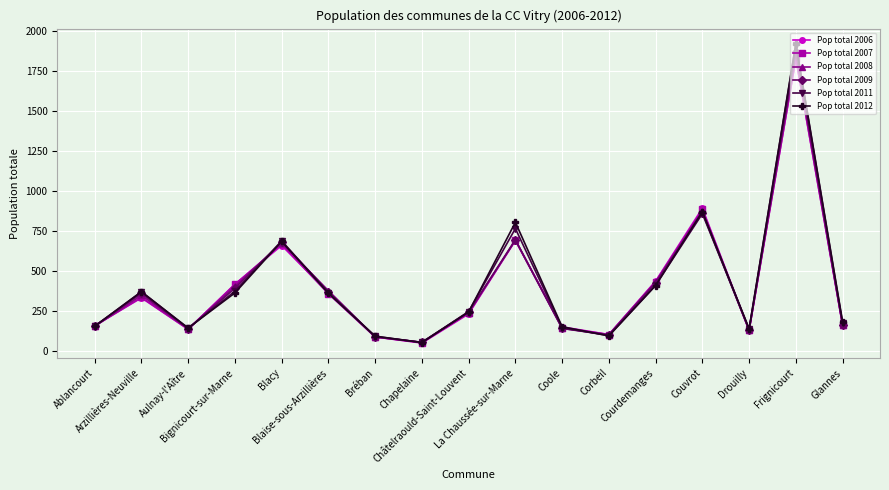

What is the value of the Pop total 2006 point at the 8th from the left?

52